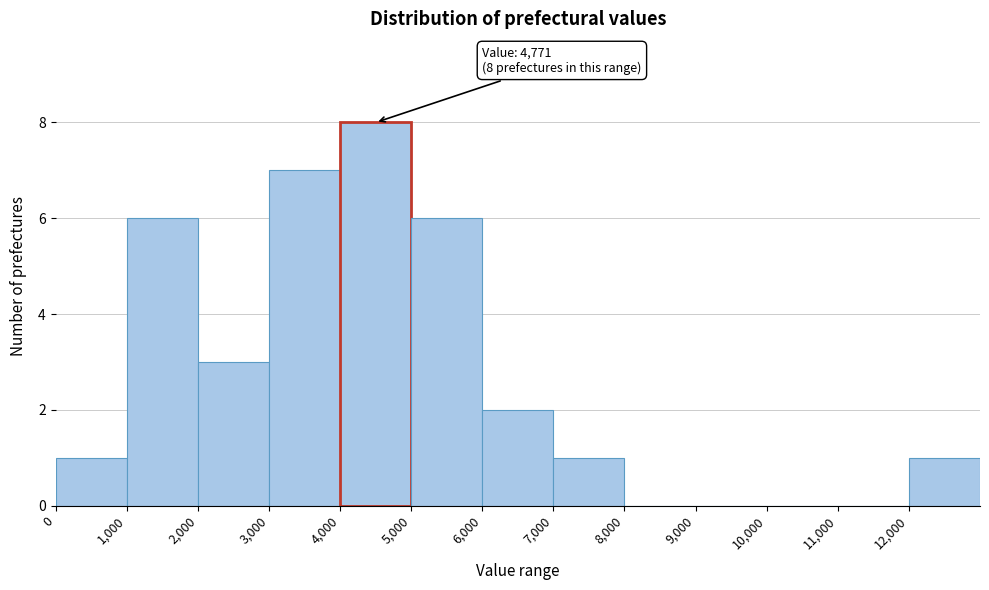

Over which range of the x-axis is the bar tallest?

4000 to 5000